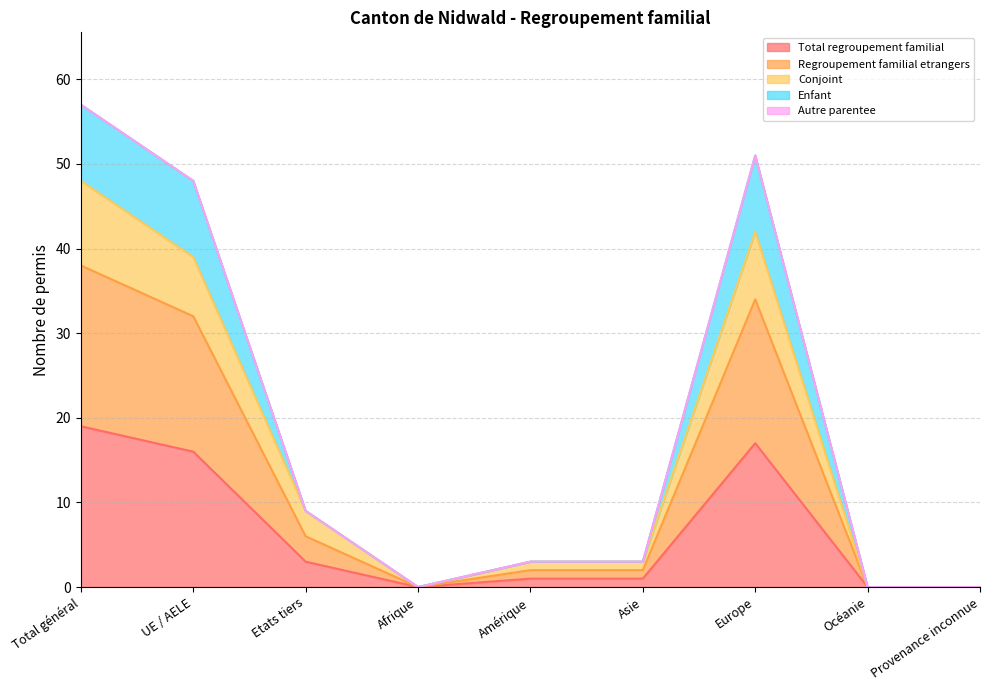

At which category is the sum across all series the highest?

Total général